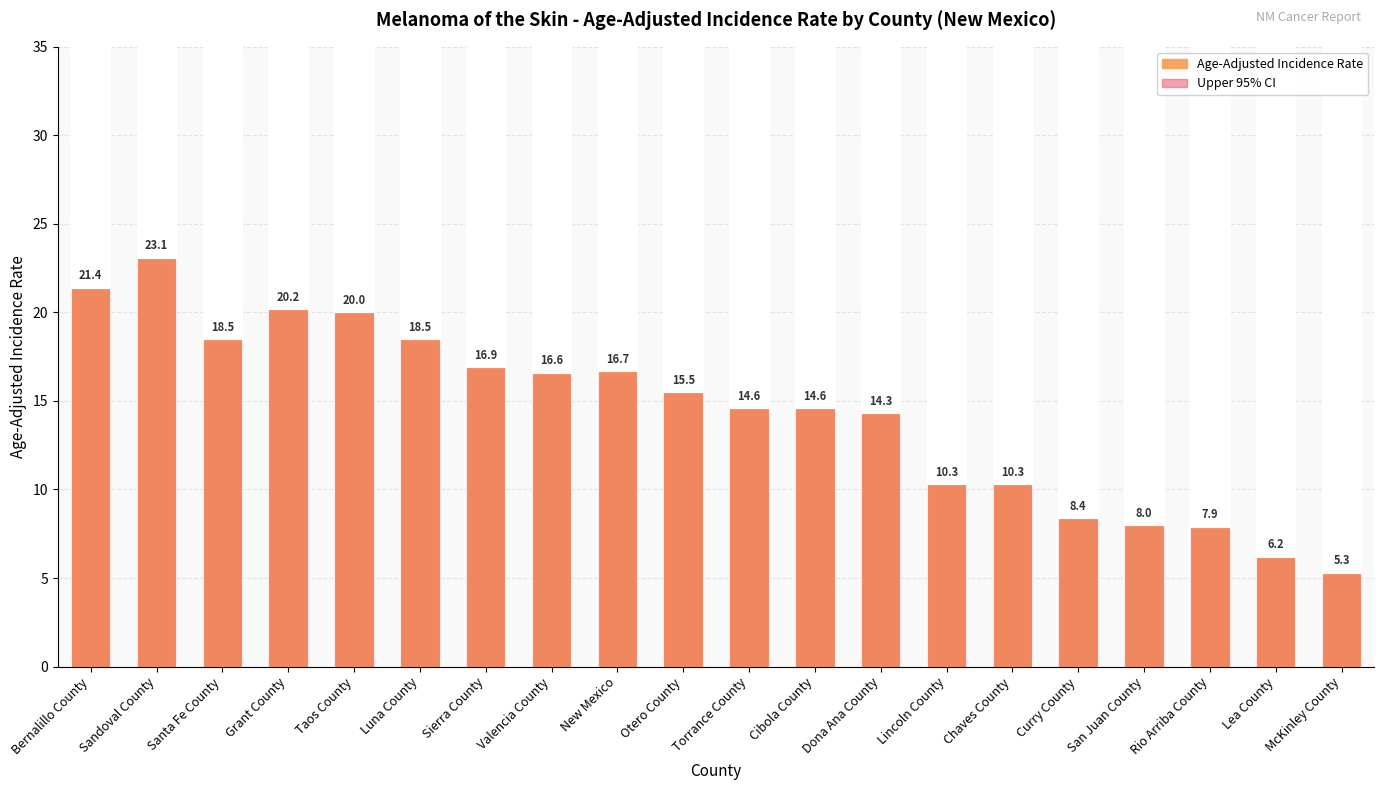

Read the 95% Confidence Interval (Upper) value at McKinley County.

8.5